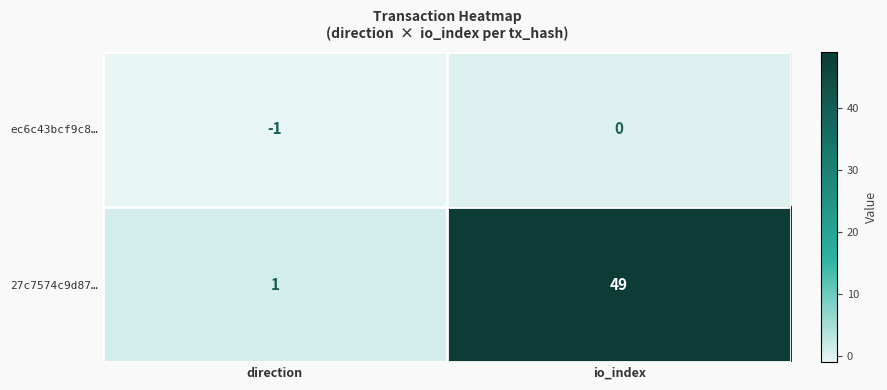

What is the total value across all series at io_index?

49